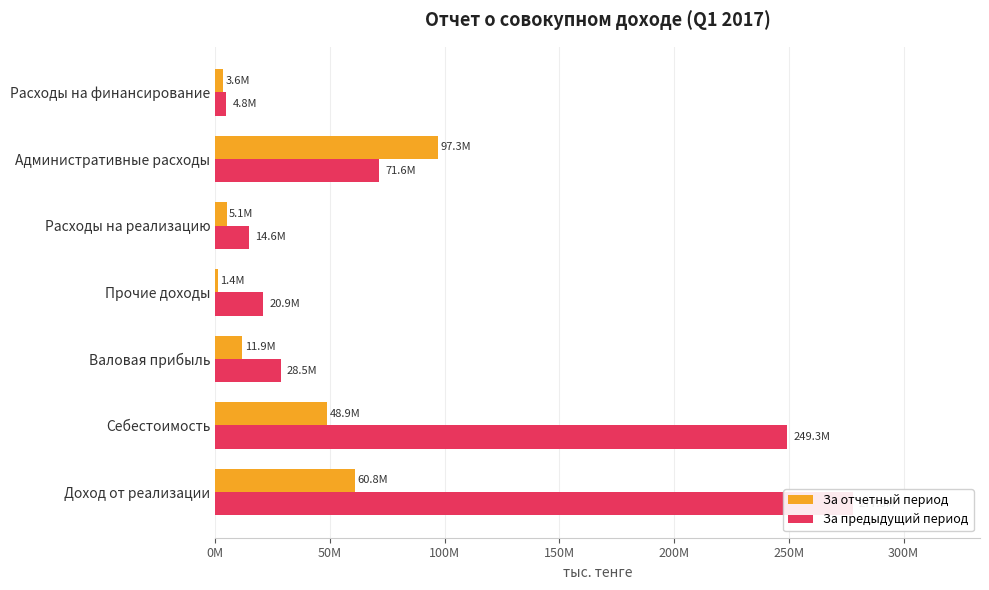

Rank the series by their maximum value, from lowest to highest.

За отчетный период, За предыдущий период